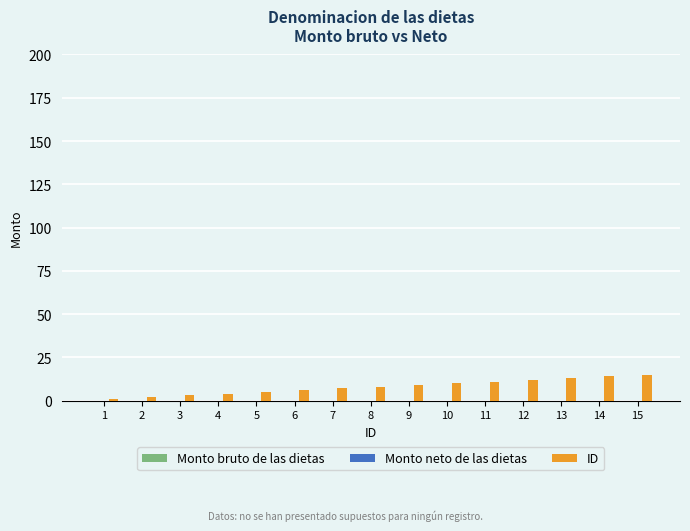

What is the sum of all values?

120